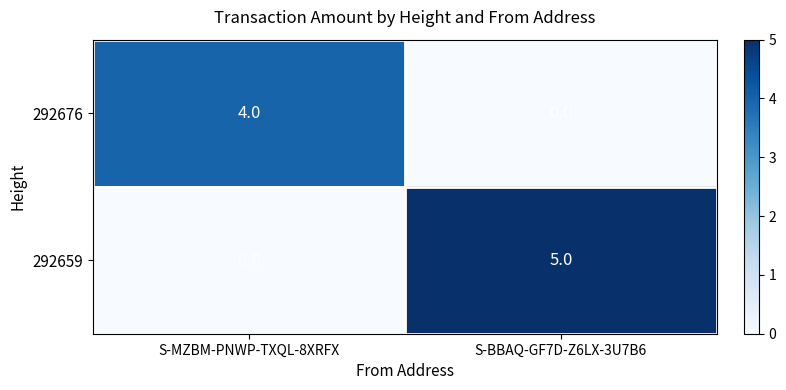

Which series has the largest total across all categories?

292659